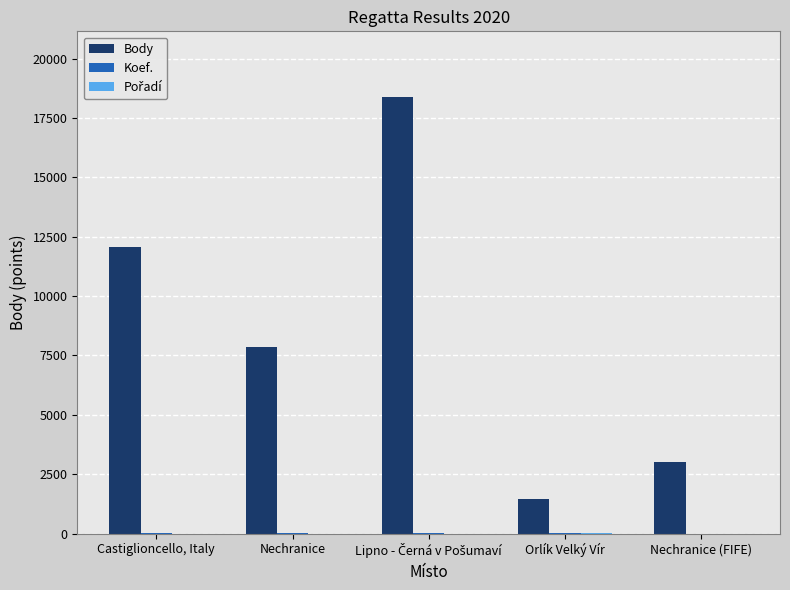

What is the sum of all Body values?

42747